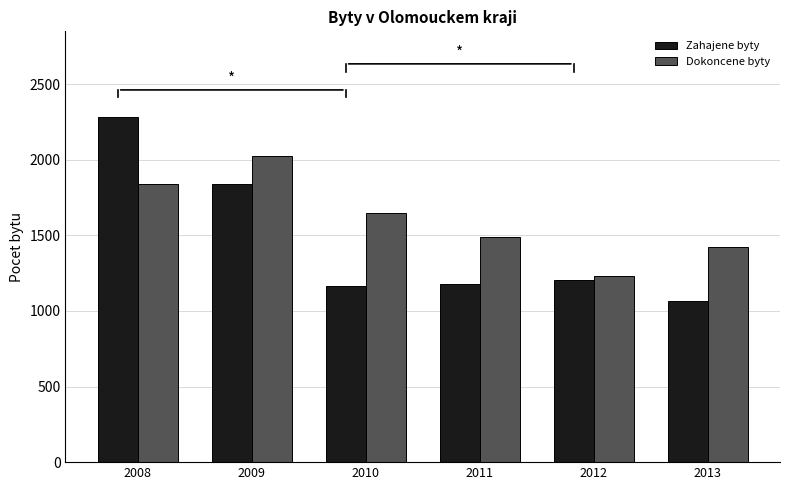

Which series changed the most between 2012 and 2013?

Dokoncene byty